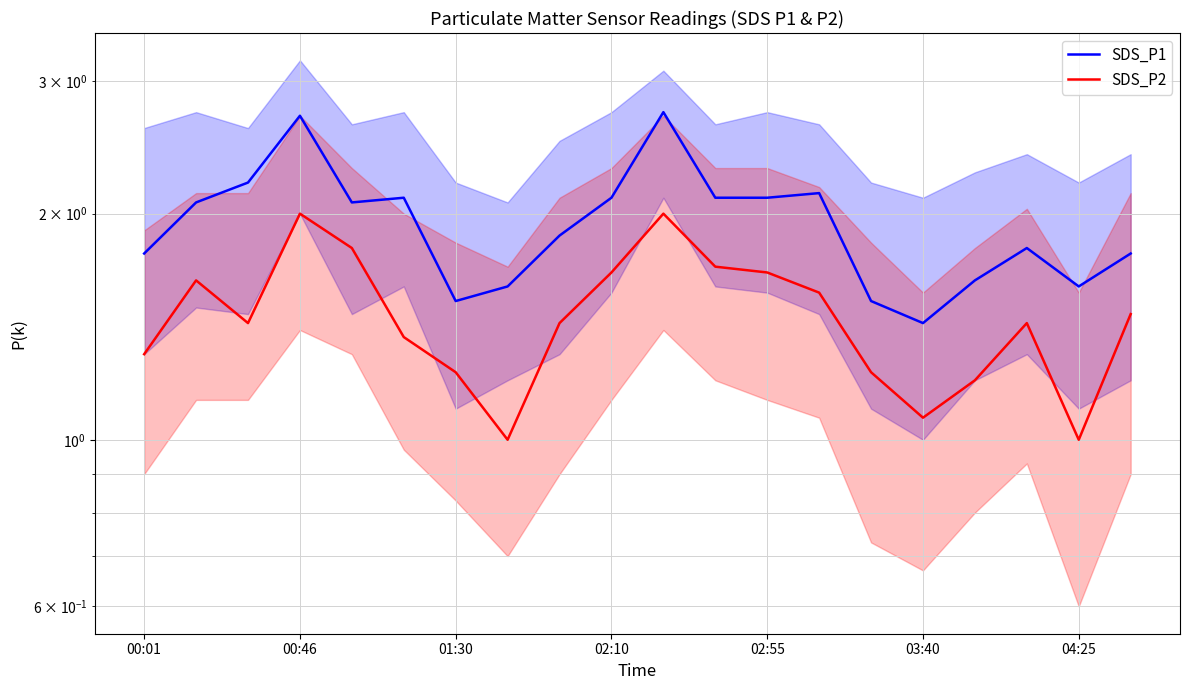

At which category does the chart reach its peak across all series?

10